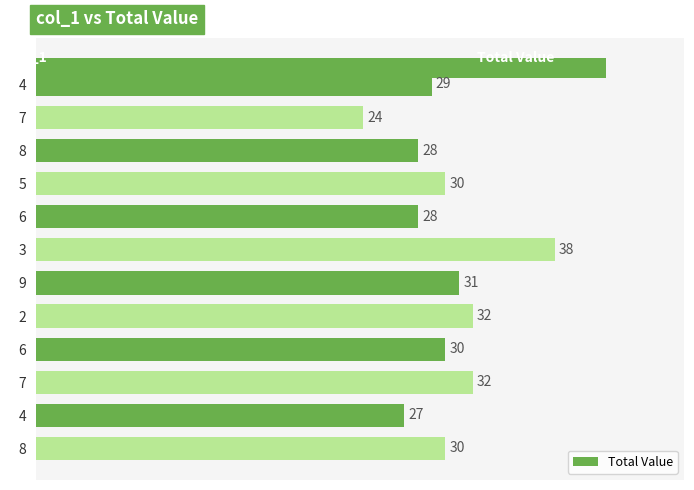

How many data points are less than 30?

5